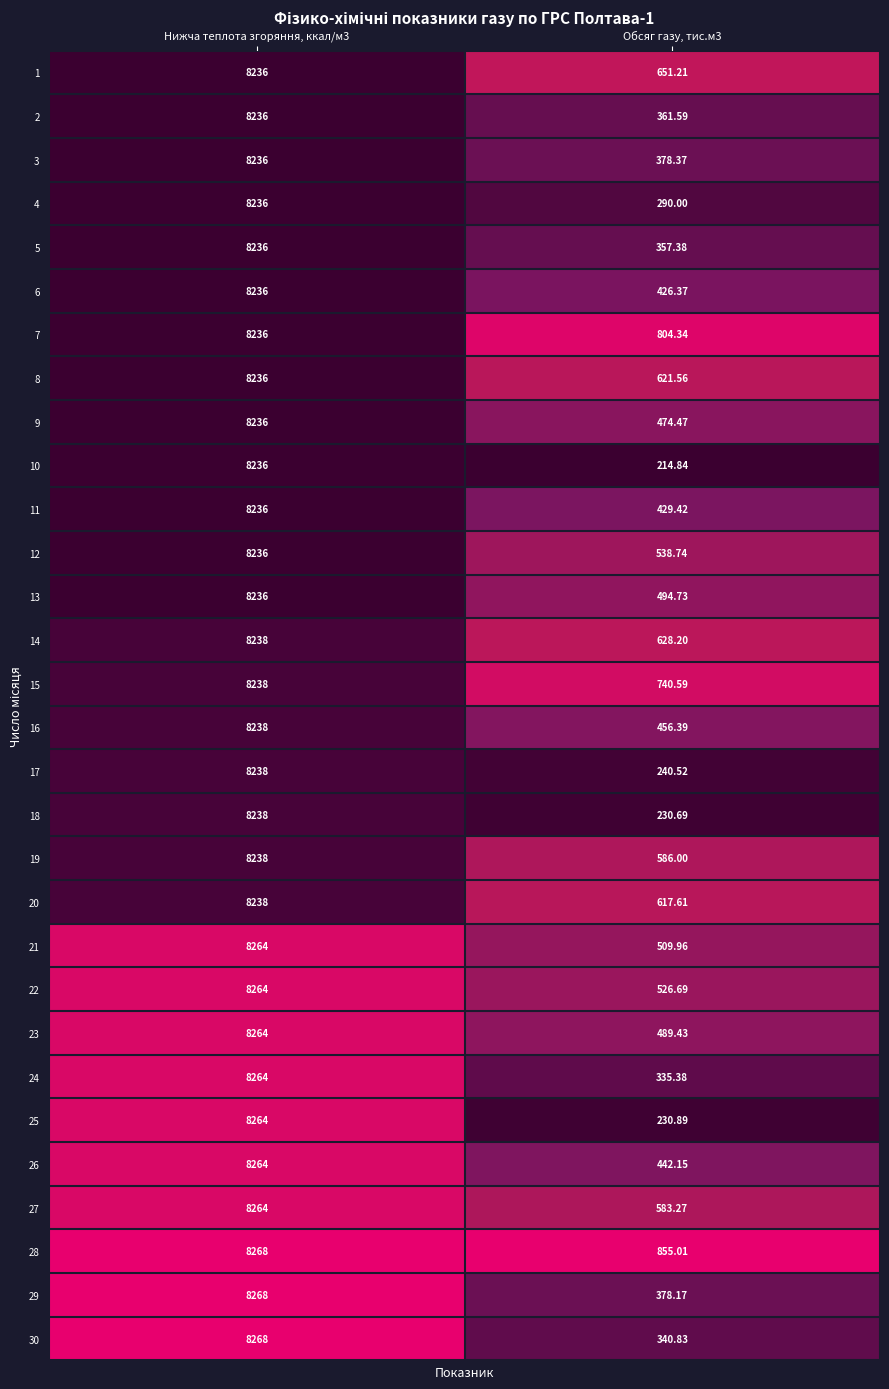

Is the value of 3 at Обсяг газу, тис.м3 greater than the value of 21 at Обсяг газу, тис.м3?

No